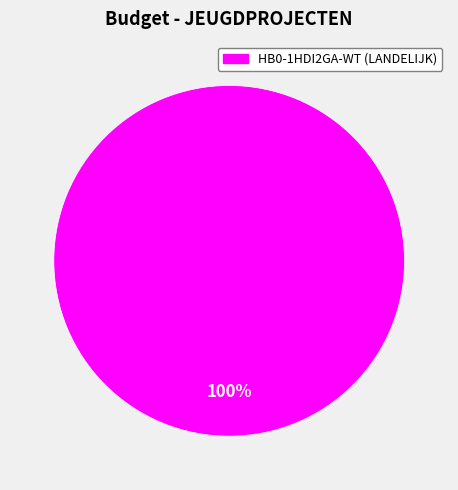

Does any single category account for the majority?

Yes